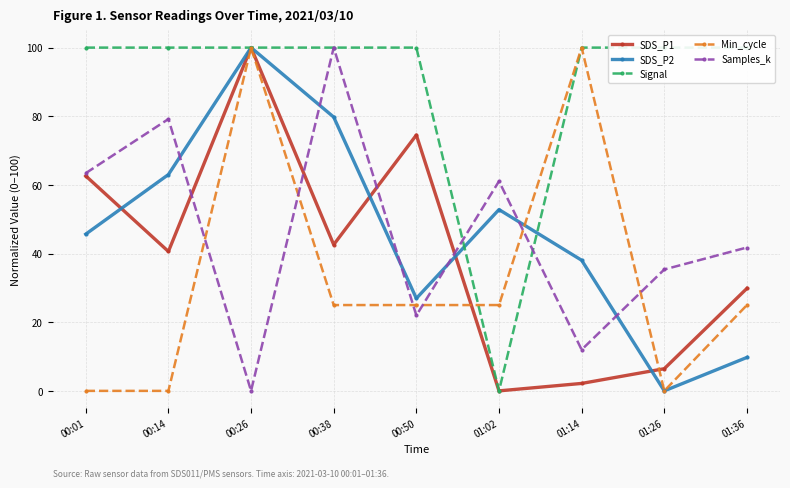

What is the label of the 1st point from the right?

01:36